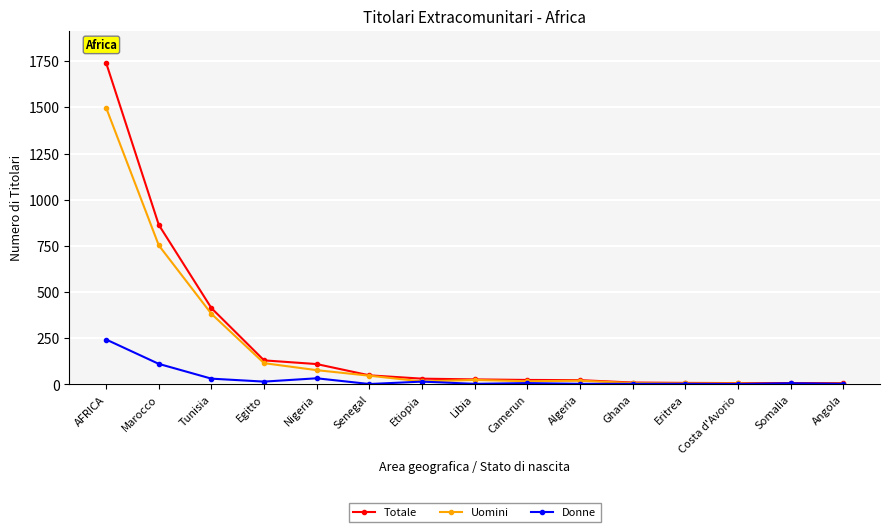

True or false: Donne has a value of 437 at AFRICA.

False